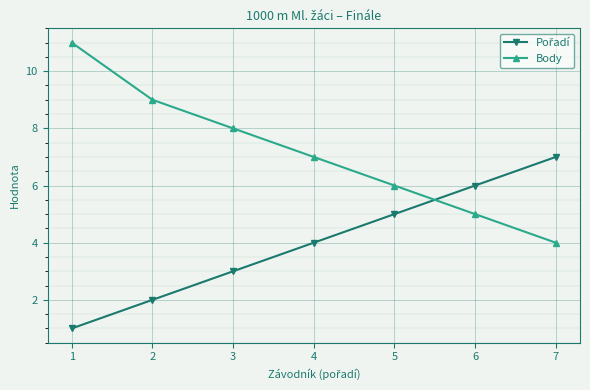

Which series has the largest total across all categories?

Body